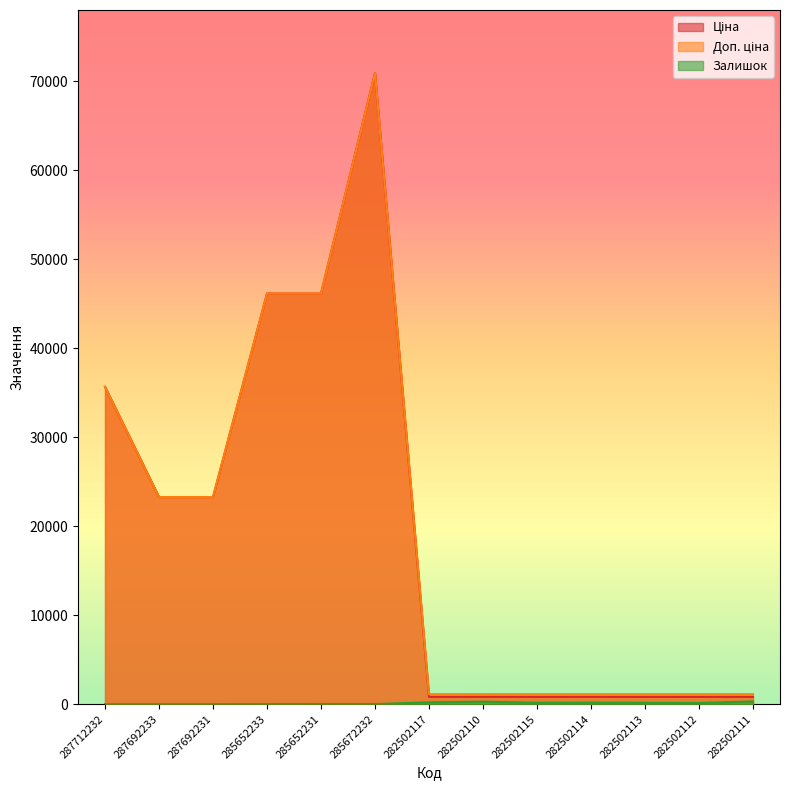

At which label does Ціна reach its peak?

285672232